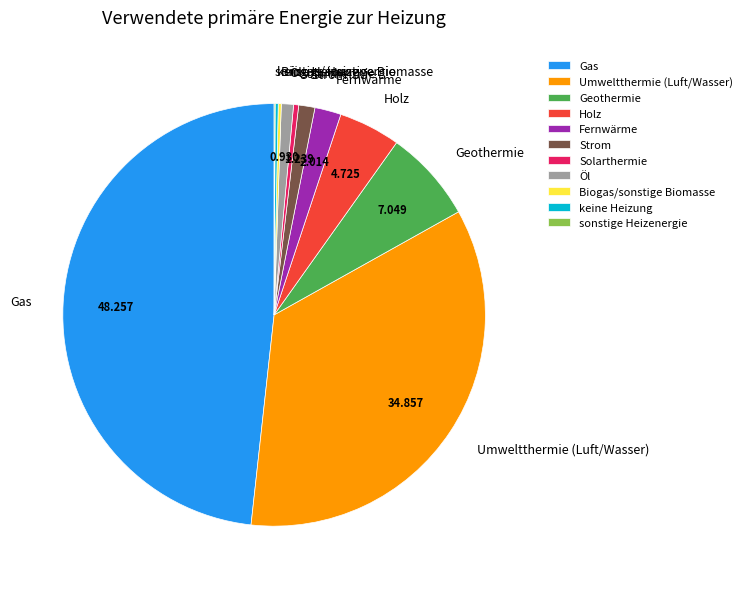

Is the sum of Gas and Umweltthermie (Luft/Wasser) greater than half?

Yes